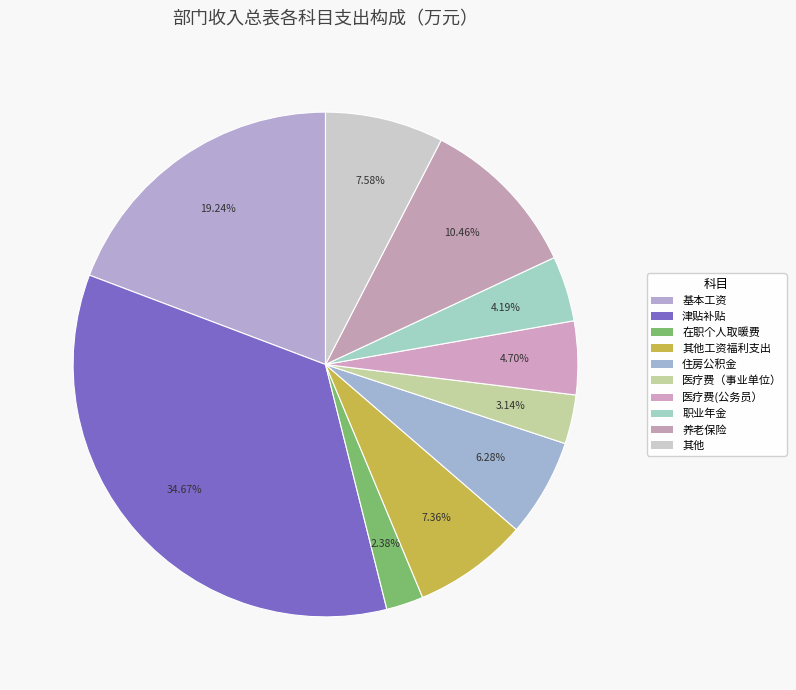

How many slices are in this pie chart?

10